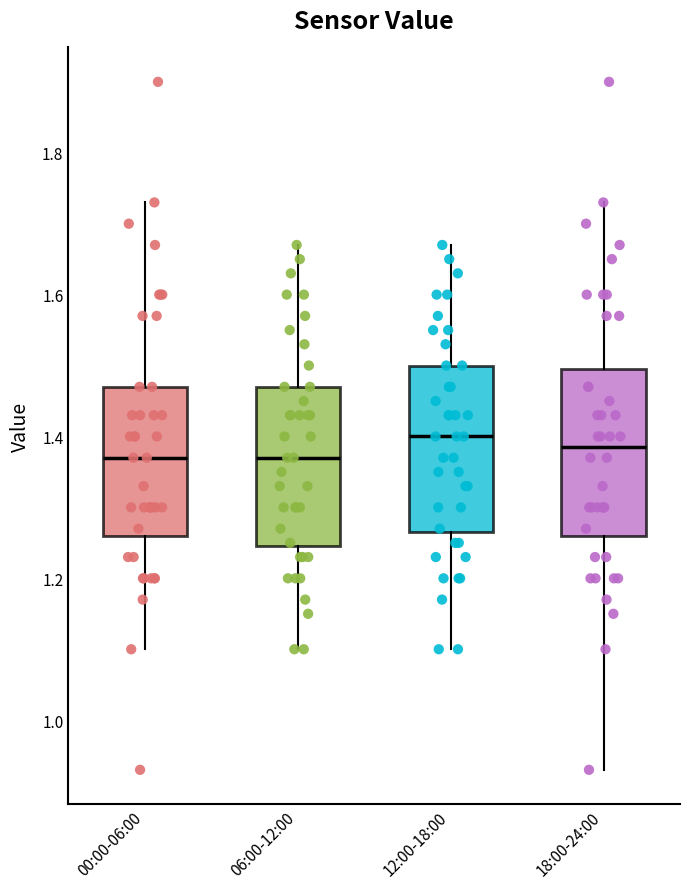

Reading left to right, transcribe this box plot: for each box, give where its median line is, the range the box spans, and where its two whiskers end, as read against the y-axis. The values are not printed on the chart, so give them approximately, as read against the axis.

00:00-06:00: median 1.38, box 1.26 to 1.48, whiskers 1.10 to 1.74
06:00-12:00: median 1.38, box 1.24 to 1.48, whiskers 1.10 to 1.68
12:00-18:00: median 1.40, box 1.26 to 1.50, whiskers 1.10 to 1.68
18:00-24:00: median 1.38, box 1.26 to 1.50, whiskers 0.94 to 1.74